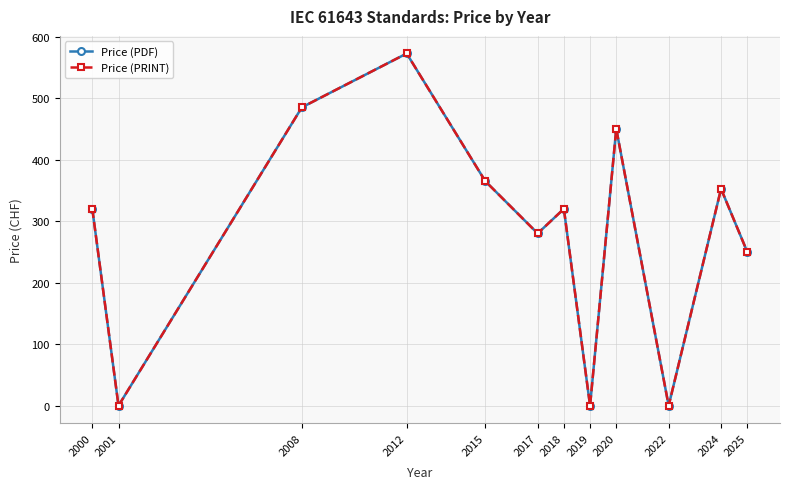

At which label does Price (PDF) first exceed 320?

2008